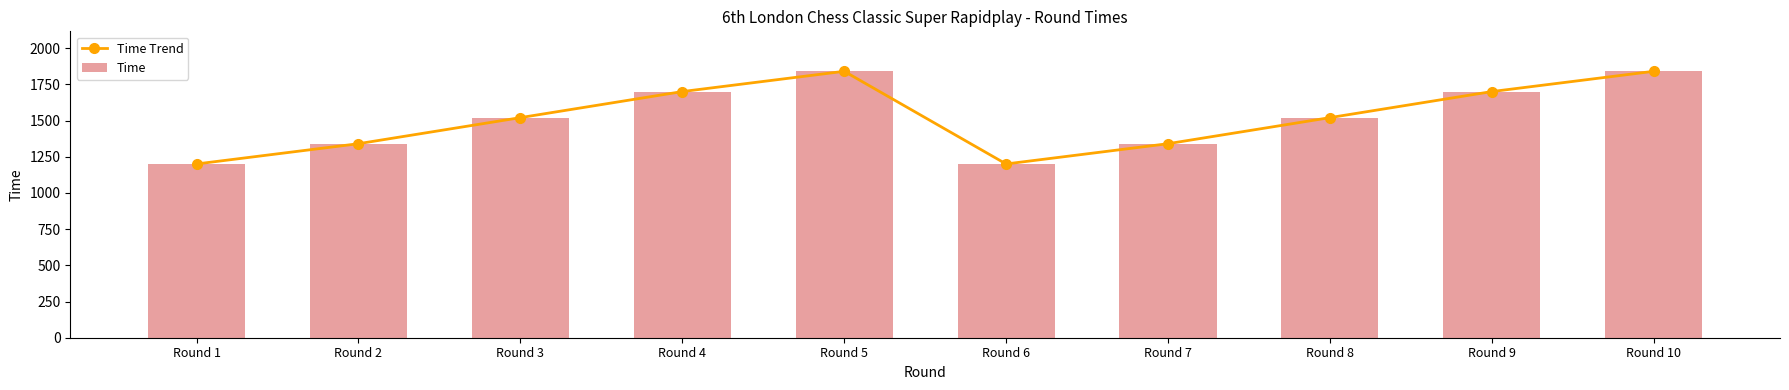

Count the Time values in the range 1340 to 1700.

6